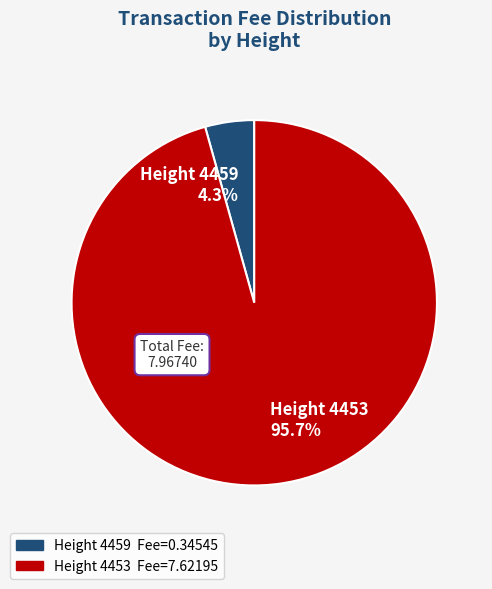

Count the number of slices in the pie.

2